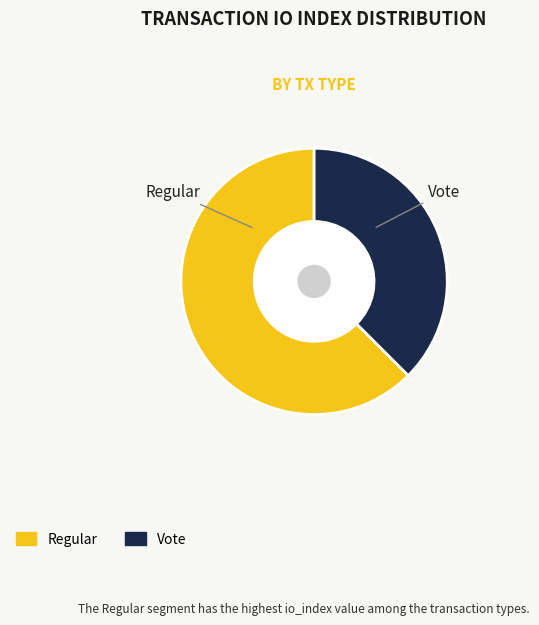

Rank the categories by value from lowest to highest.

Vote, Regular